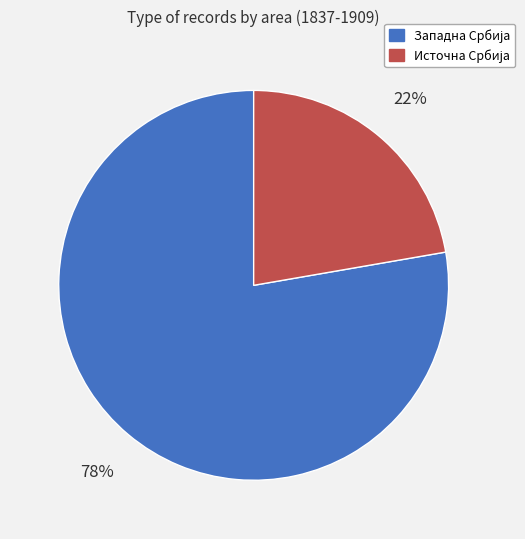

How many segments does this pie chart have?

2